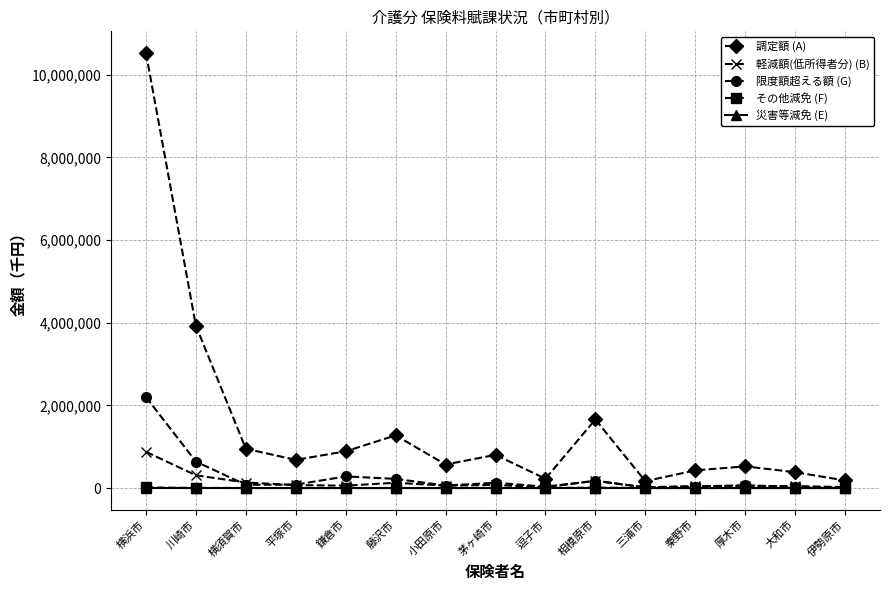

What is the greatest value displayed?

10521618